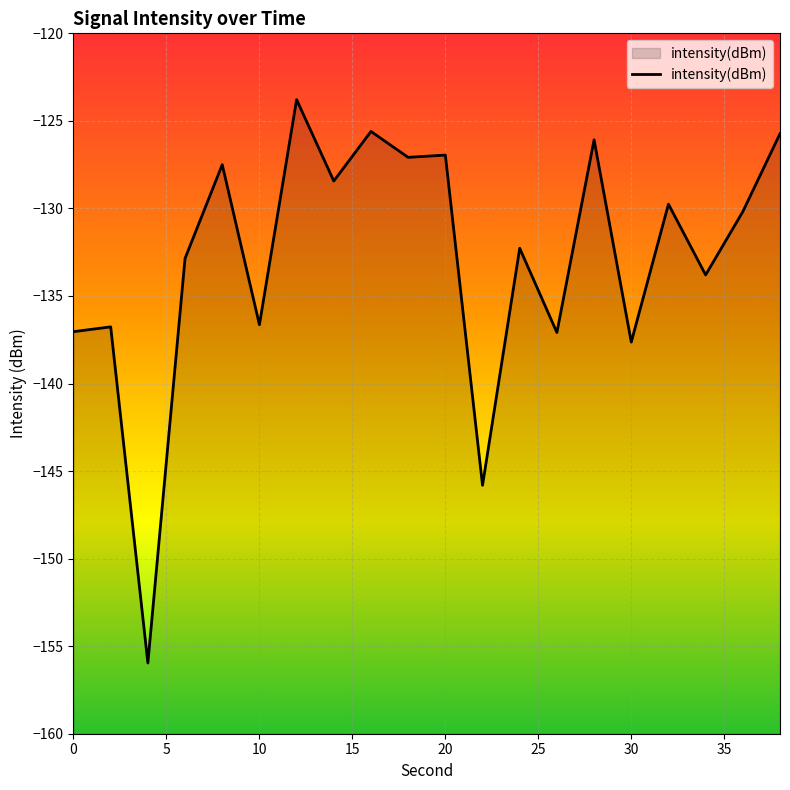

How many data points are less than -130?

11